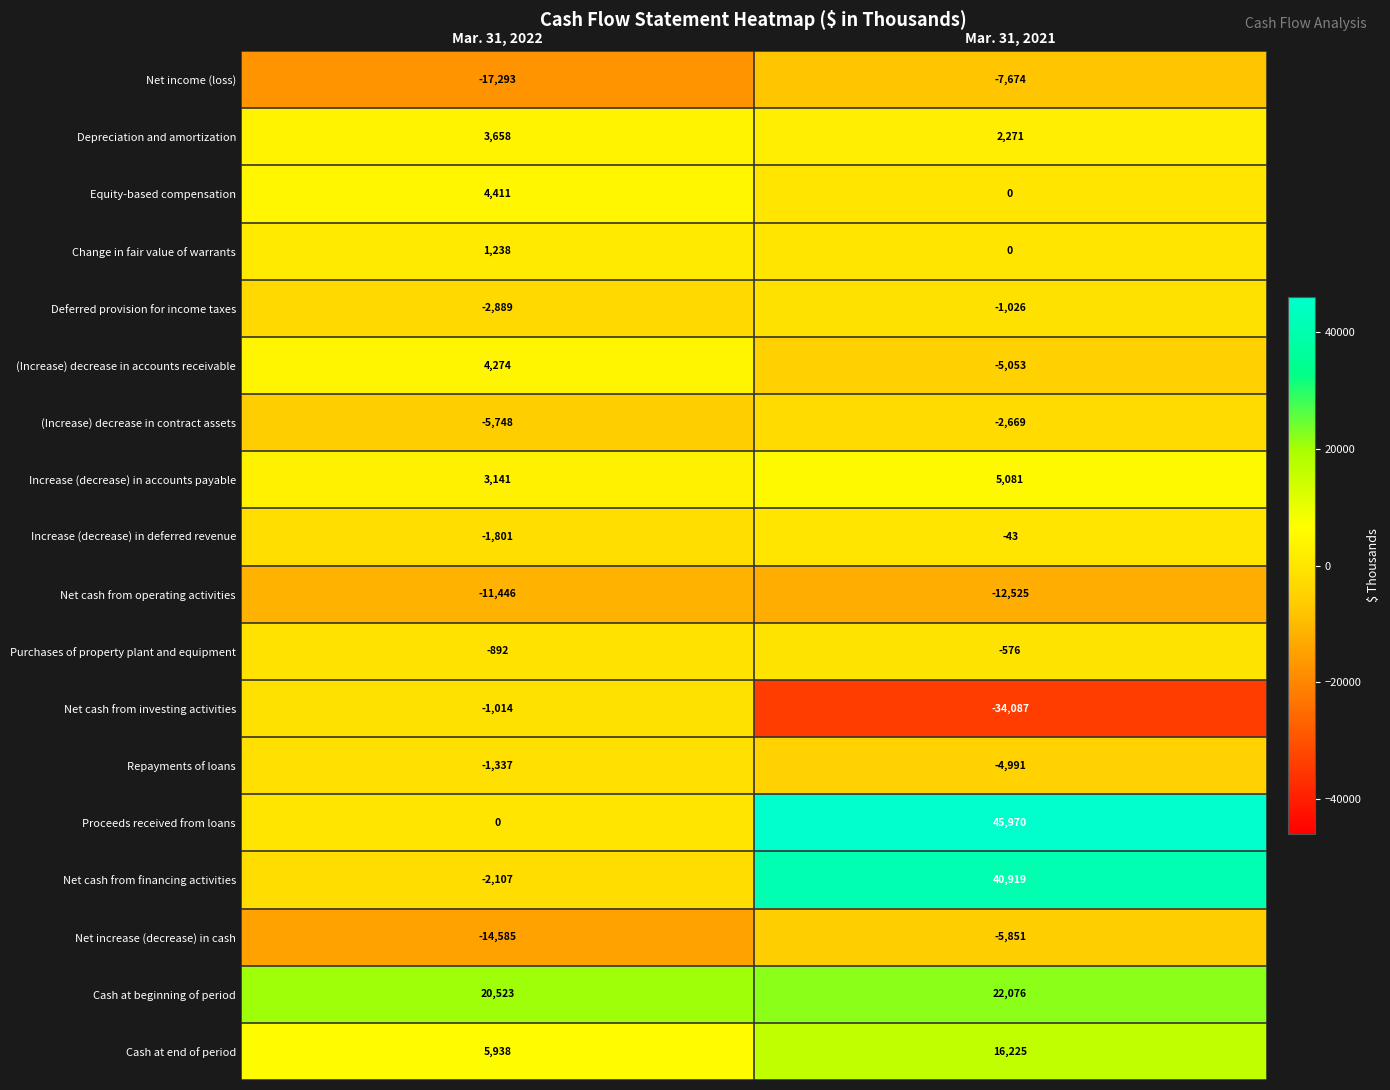

Which series has the largest range (max minus min)?

Proceeds received from loans